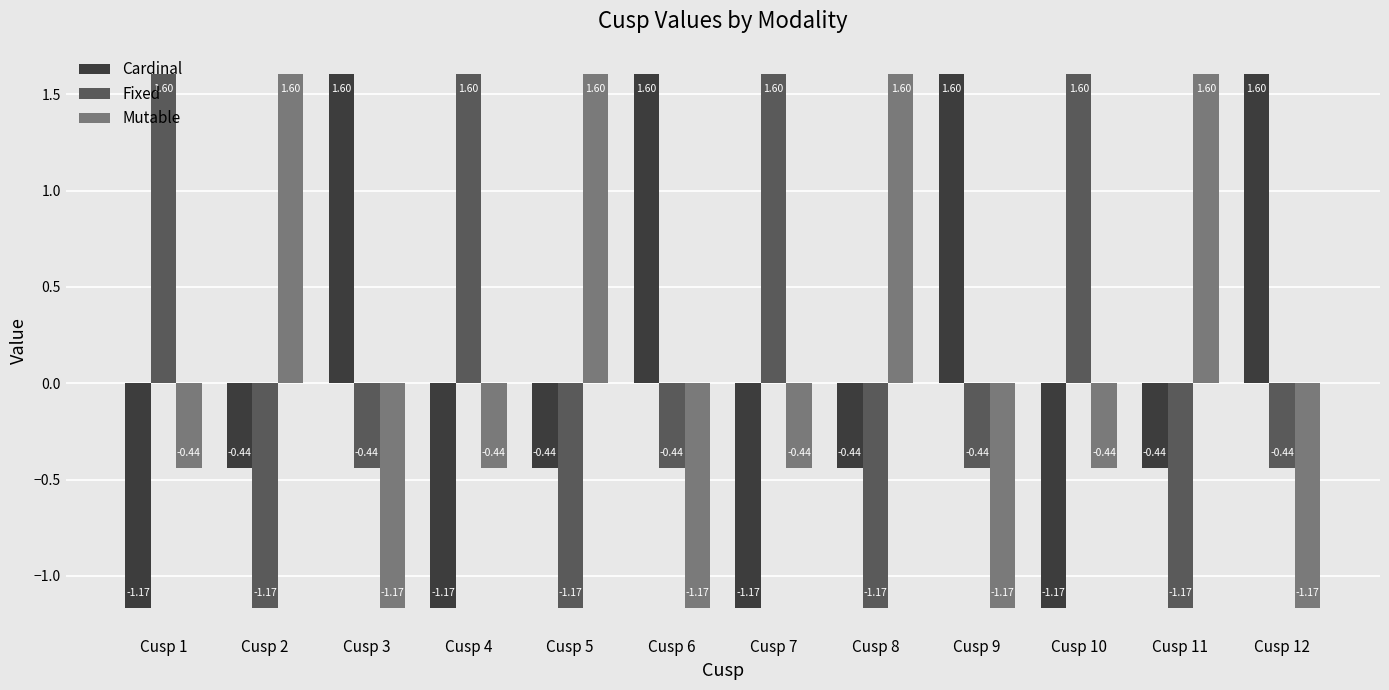

How many negative values does the Fixed series have?

8